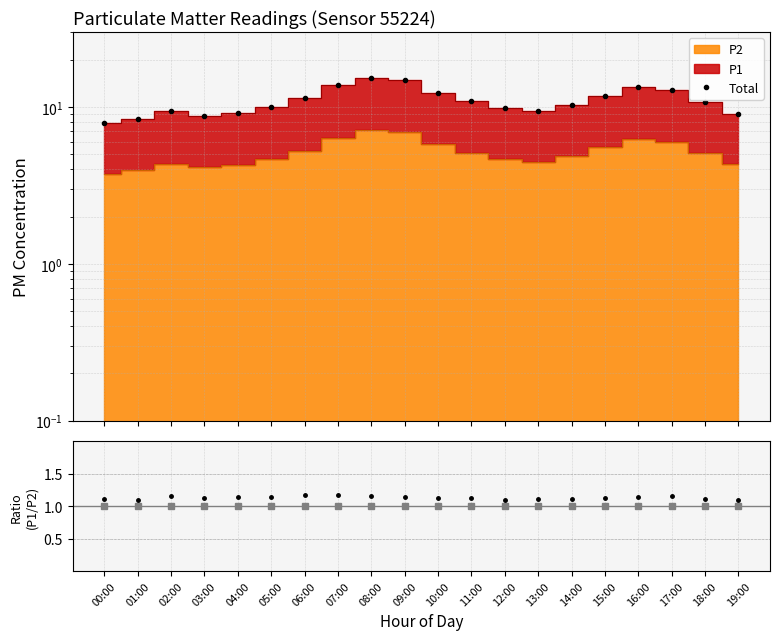

Read the Total value at 13:00.

9.4